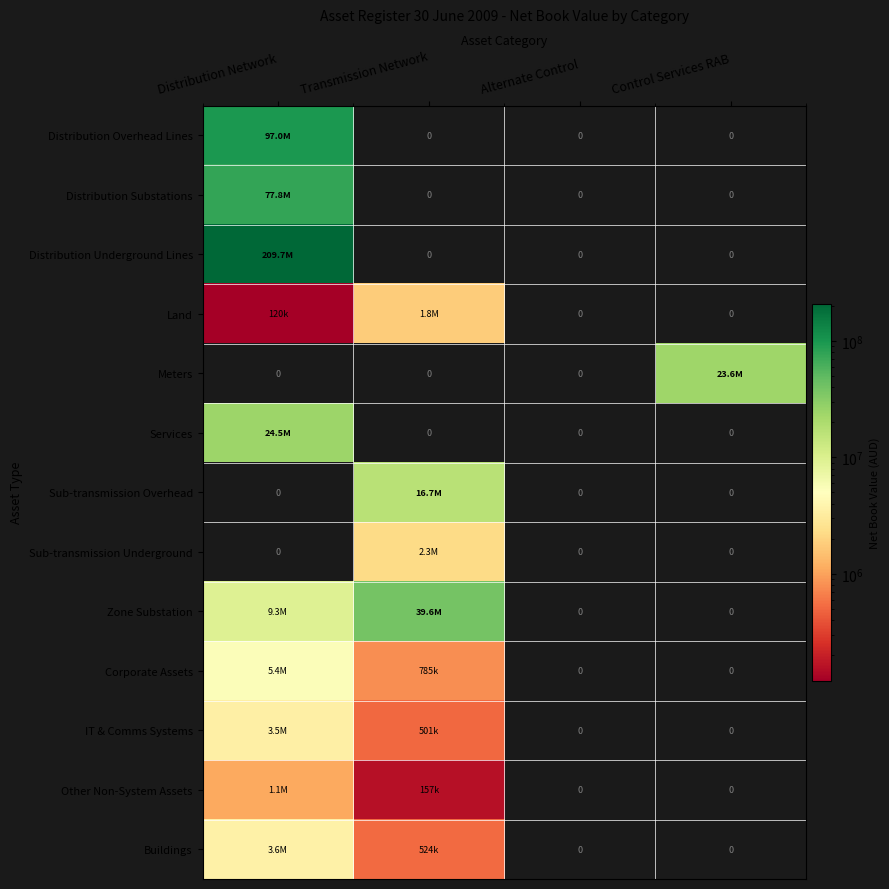

Between Control Services RAB and Alternate Control, which is larger?

Control Services RAB